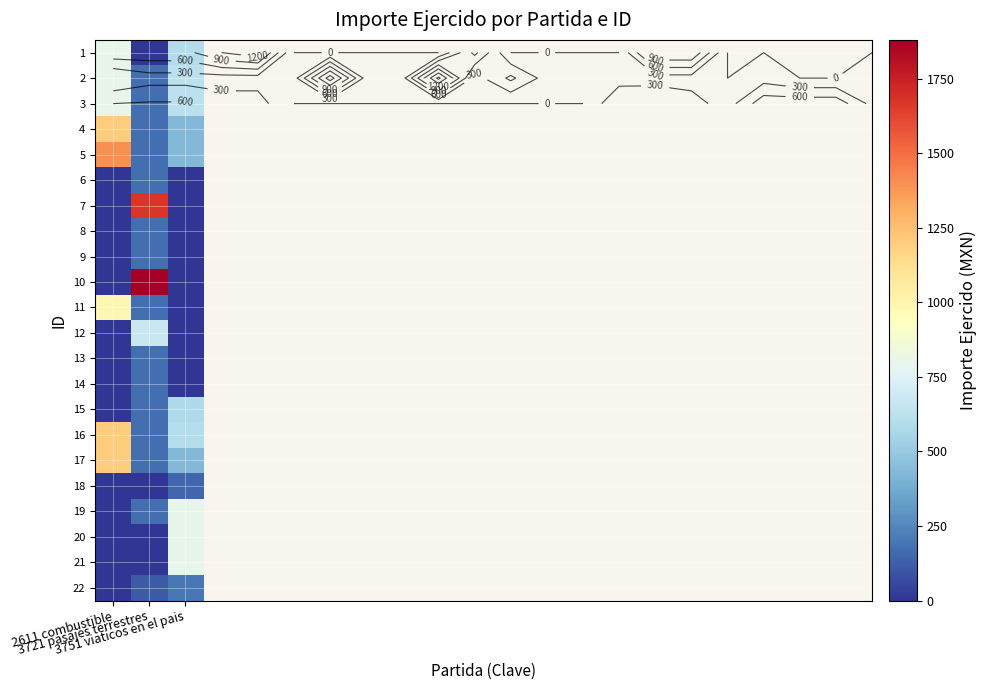

Which series has the largest total across all categories?

5